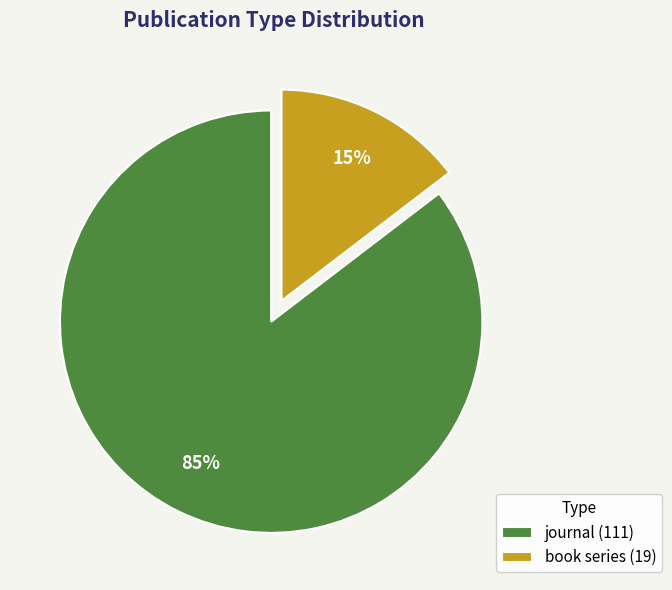

Which category accounts for the majority?

journal